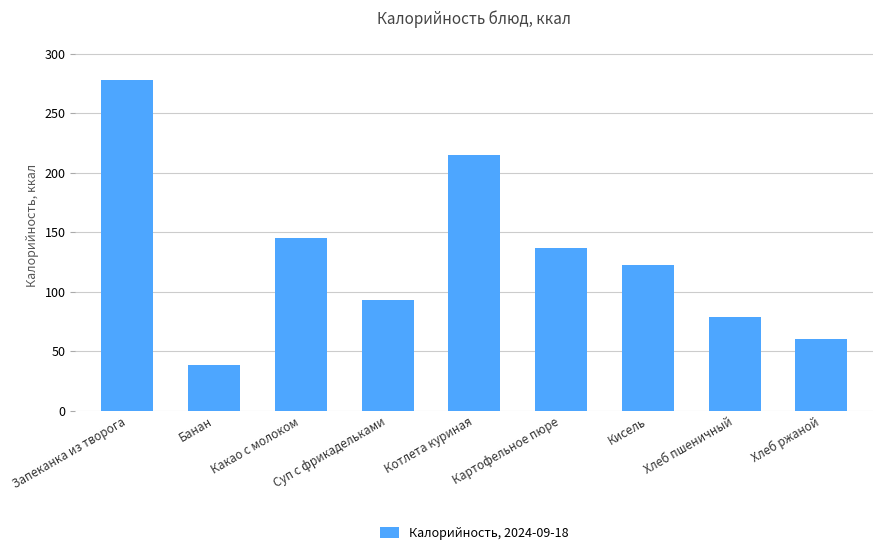

What is the sum of the values at Хлеб ржаной and Суп с фрикадельками?

153.0